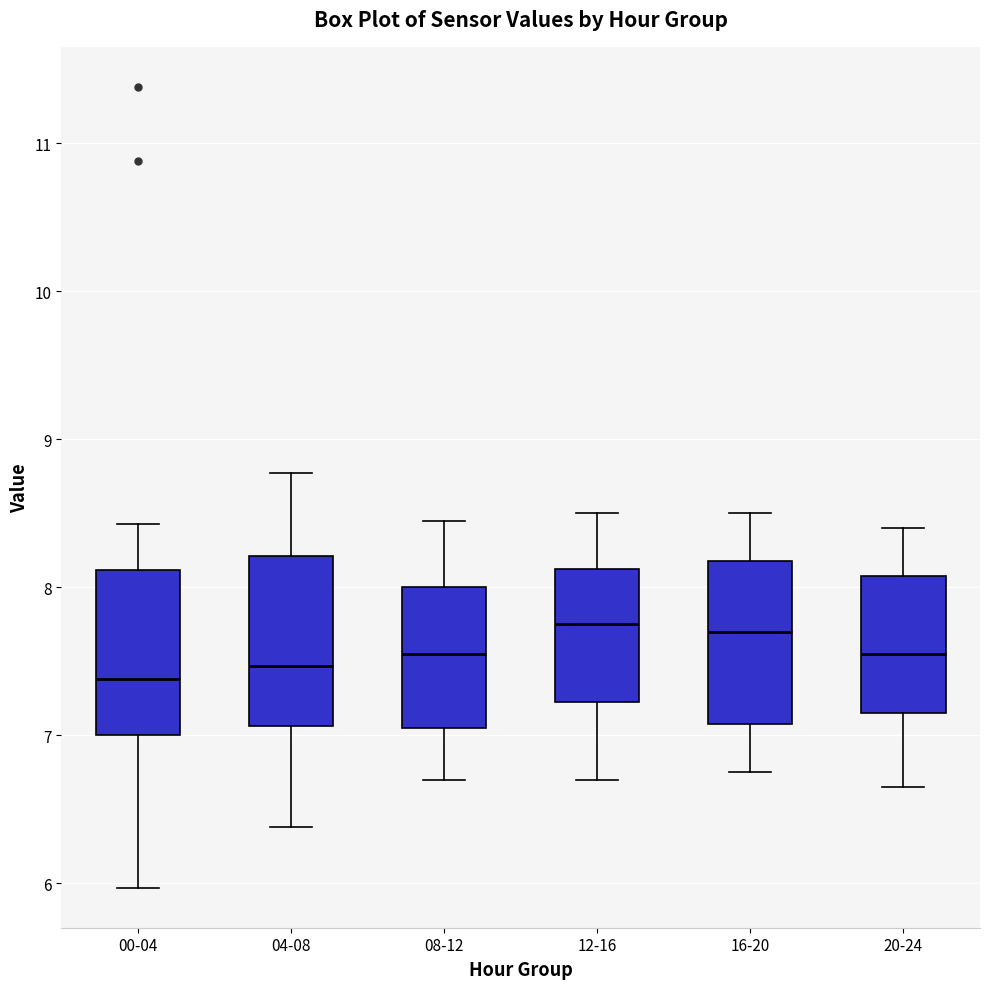

Reading left to right, transcribe this box plot: for each box, give where its median line is, the range the box spans, and where its two whiskers end, as read against the y-axis. The values are not printed on the chart, so give them approximately, as read against the axis.

00-04: median 7.4, box 7.0 to 8.1, whiskers 6.0 to 8.4
04-08: median 7.5, box 7.1 to 8.2, whiskers 6.4 to 8.8
08-12: median 7.6, box 7.1 to 8.0, whiskers 6.7 to 8.5
12-16: median 7.8, box 7.2 to 8.1, whiskers 6.7 to 8.5
16-20: median 7.7, box 7.1 to 8.2, whiskers 6.8 to 8.5
20-24: median 7.6, box 7.2 to 8.1, whiskers 6.7 to 8.4